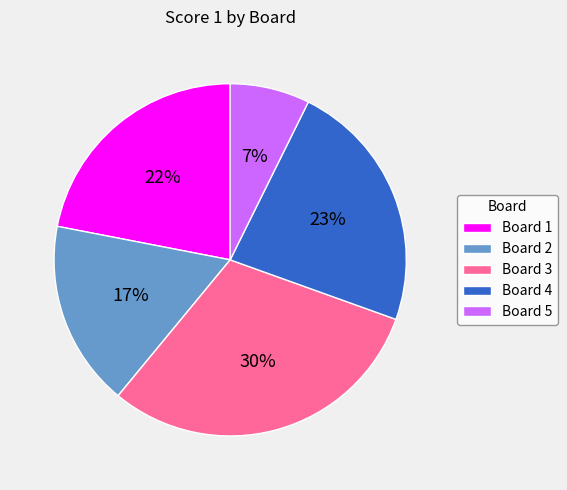

To the nearest percent, what percentage of the pie is Board 2?

17%